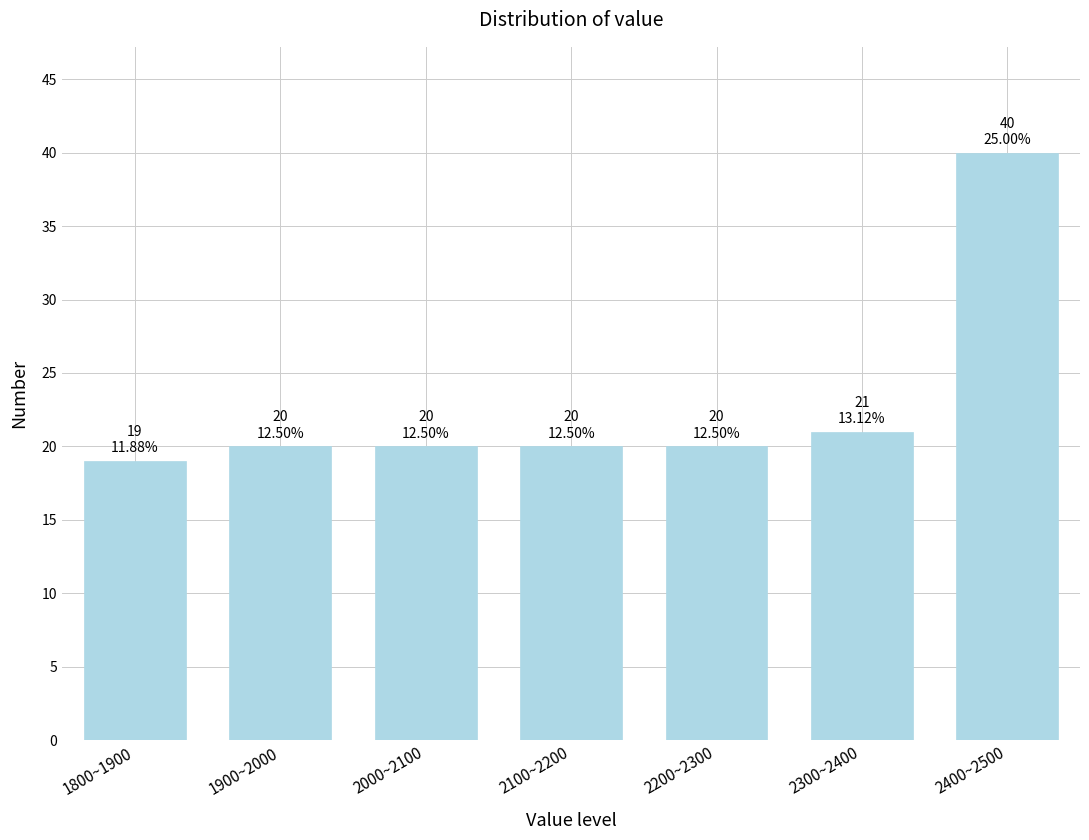

Reading right to left, list all the values displayed in this chart.

40	21	20	20	20	20	19